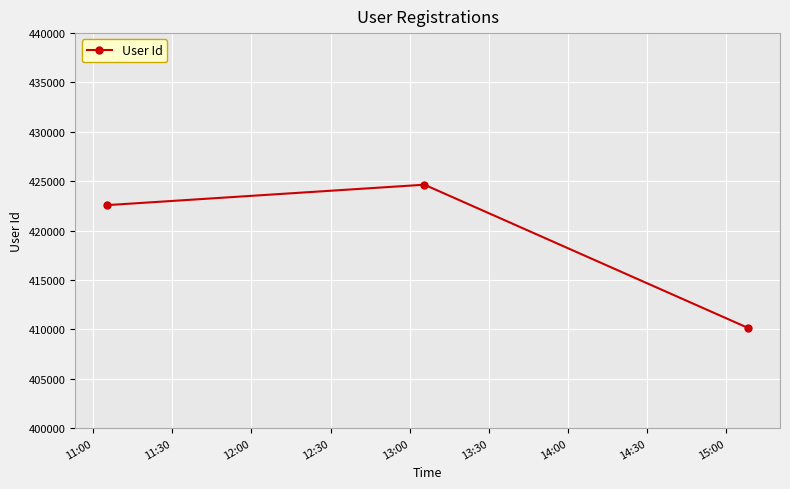

What is the maximum value shown in the chart?

424652